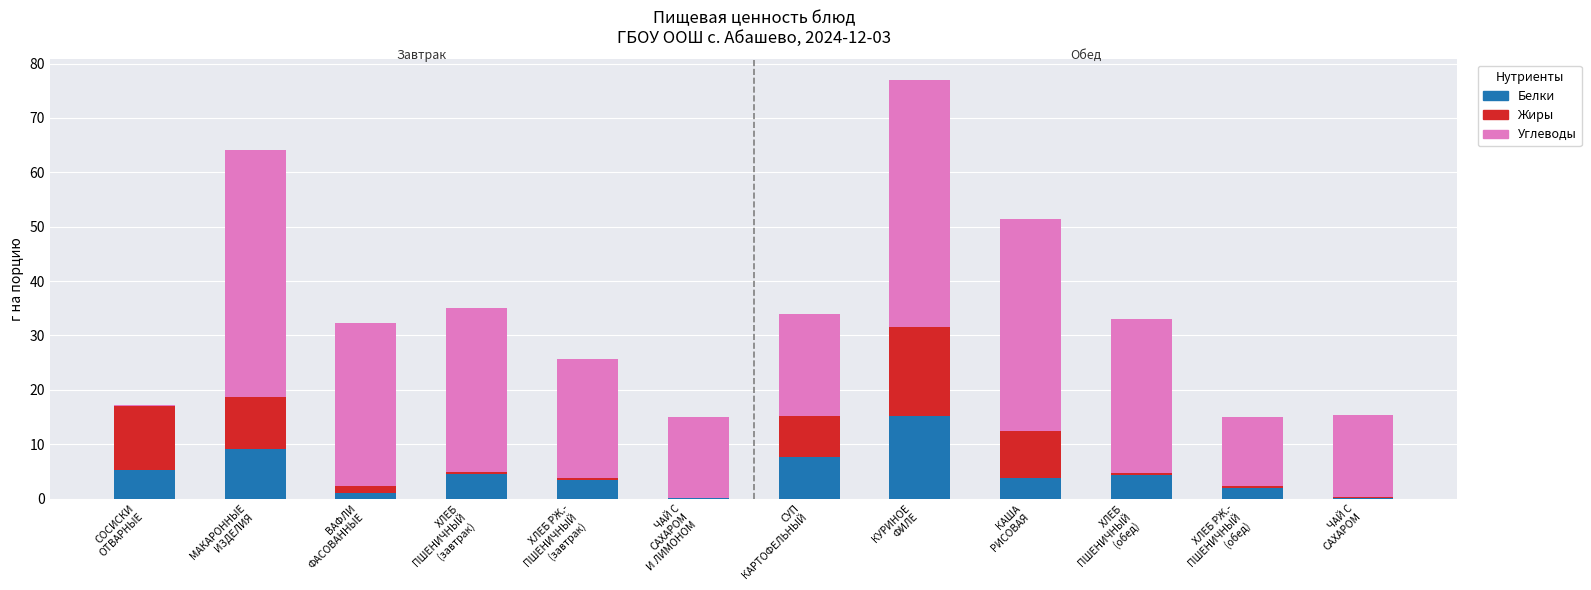

What are all the series names shown in the legend?

Белки, Жиры, Углеводы